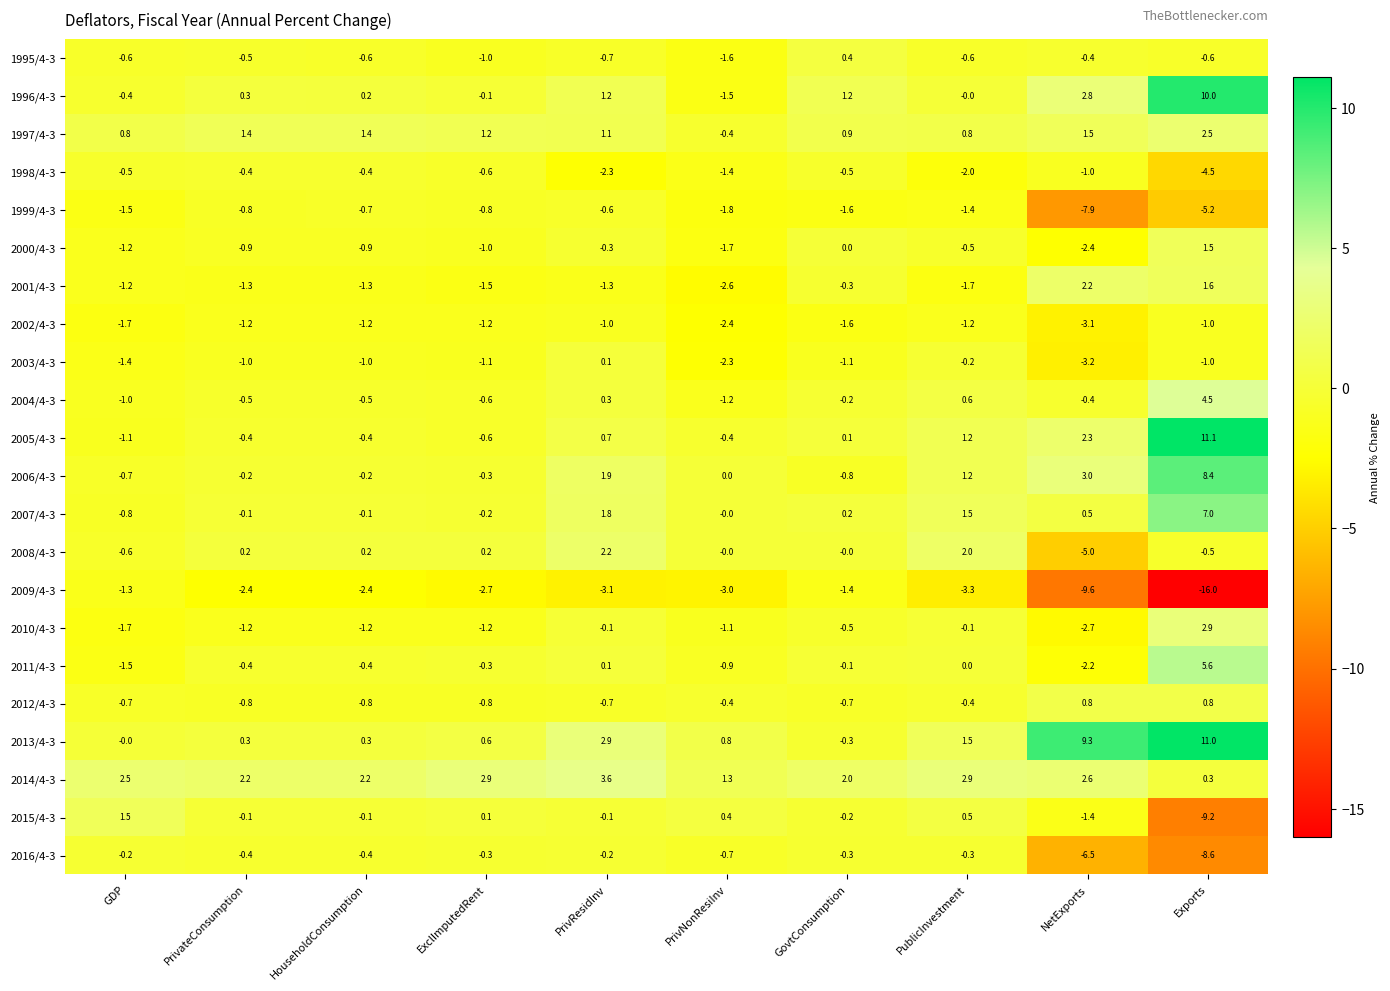

Where is 2005/4-3 nearest to the value 5?

NetExports